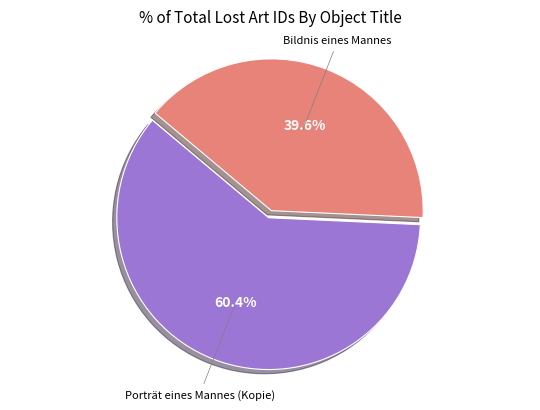

Is it true that Porträt eines Mannes (Kopie) is 52% of the pie?

False